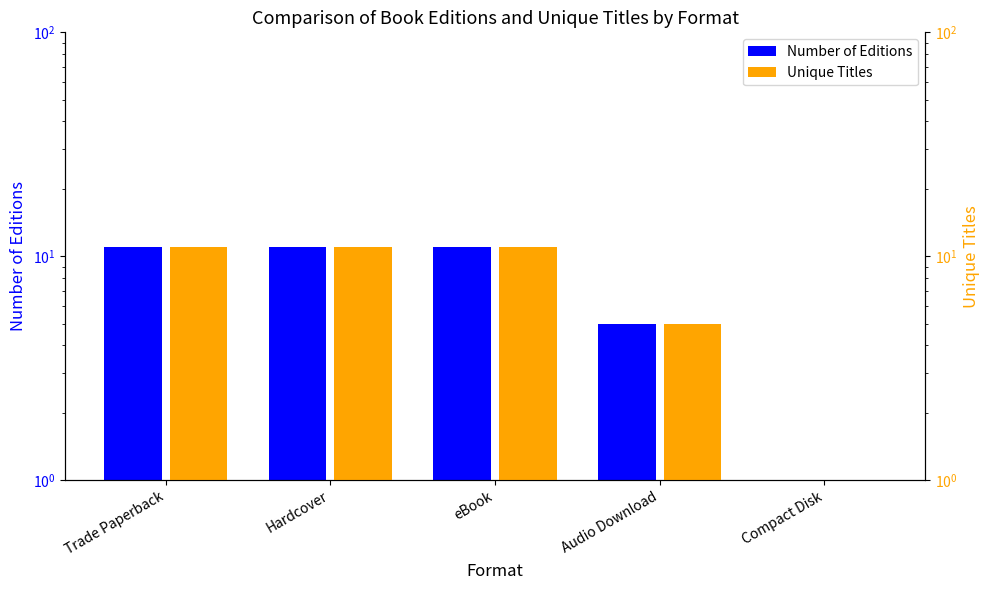

At which category does the chart reach its peak across all series?

Trade Paperback